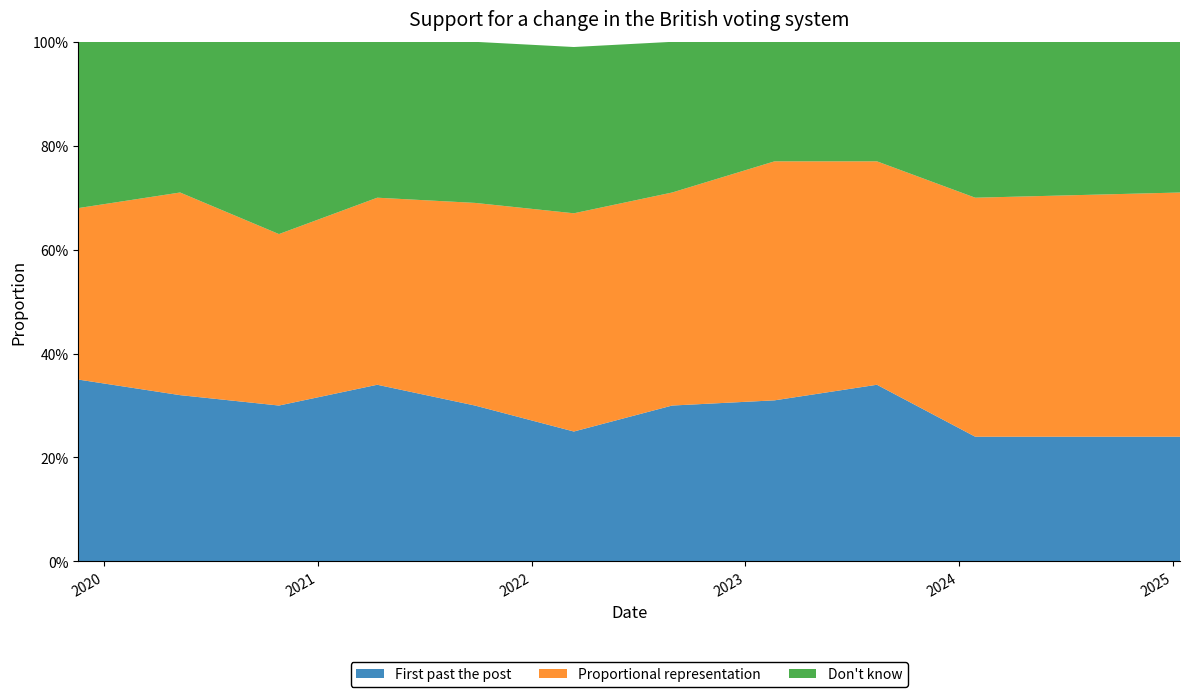

Reading left to right, list all the values displayed in this chart.

First past the post: 2019-11-18=0.3	2020-05-10=0.3	2020-10-26=0.3	2021-04-12=0.3	2021-09-26=0.3	2022-03-14=0.2	2022-08-29=0.3	2023-02-20=0.3	2023-08-14=0.3	2024-01-29=0.2	2025-01-13=0.2
Proportional representation: 2019-11-18=0.3	2020-05-10=0.4	2020-10-26=0.3	2021-04-12=0.4	2021-09-26=0.4	2022-03-14=0.4	2022-08-29=0.4	2023-02-20=0.5	2023-08-14=0.4	2024-01-29=0.5	2025-01-13=0.5
Don't know: 2019-11-18=0.3	2020-05-10=0.3	2020-10-26=0.4	2021-04-12=0.3	2021-09-26=0.3	2022-03-14=0.3	2022-08-29=0.3	2023-02-20=0.2	2023-08-14=0.2	2024-01-29=0.3	2025-01-13=0.3